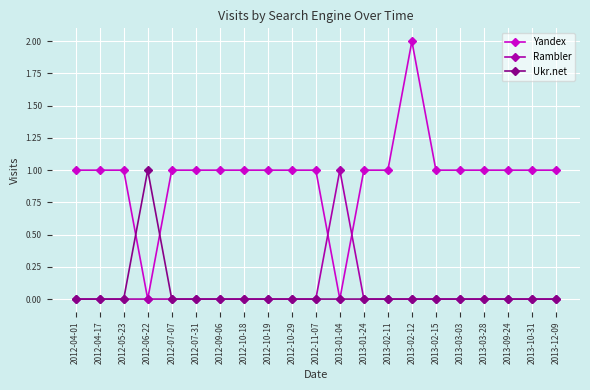

What is the difference between the maximum and minimum values in the Yandex series?

2